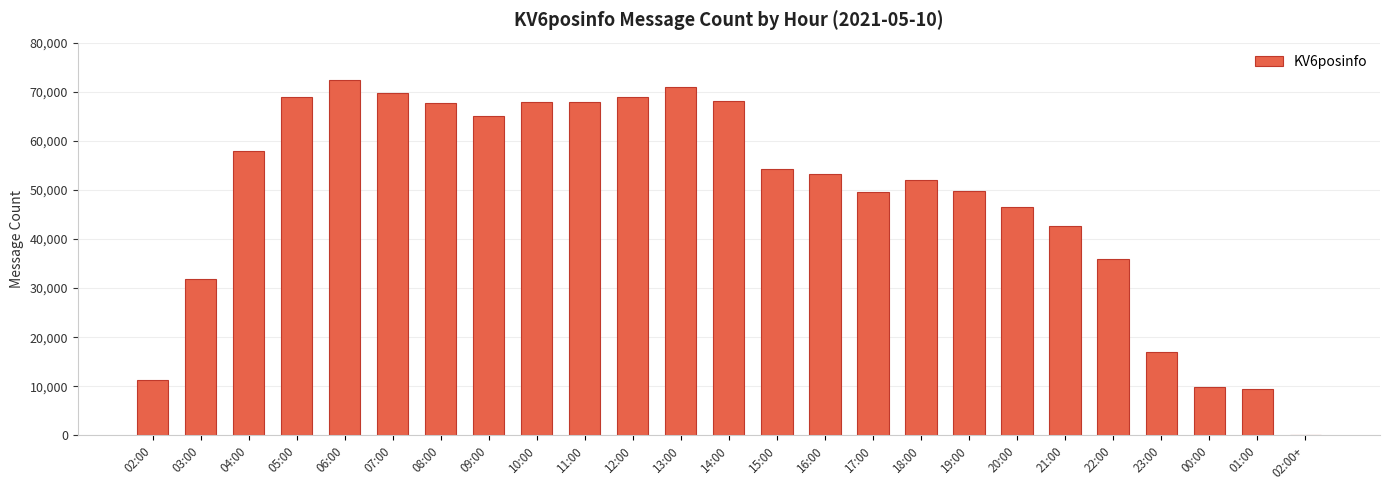

What is the greatest value displayed?

72438